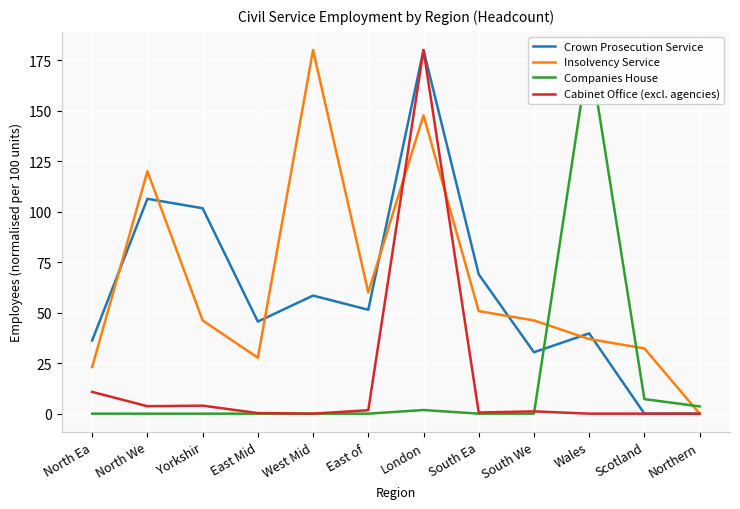

Rank the categories by Insolvency Service value from lowest to highest.

Northern, North Ea, East Mid, Scotland, Wales, Yorkshir, South We, South Ea, East of , North We, London, West Mid